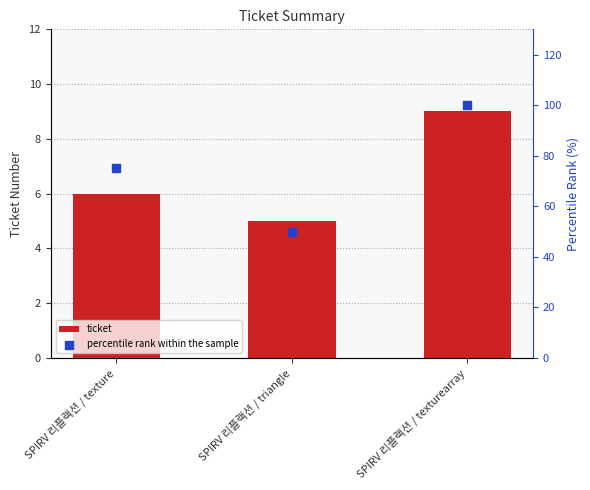

At how many categories does at least one series exceed 22?

3